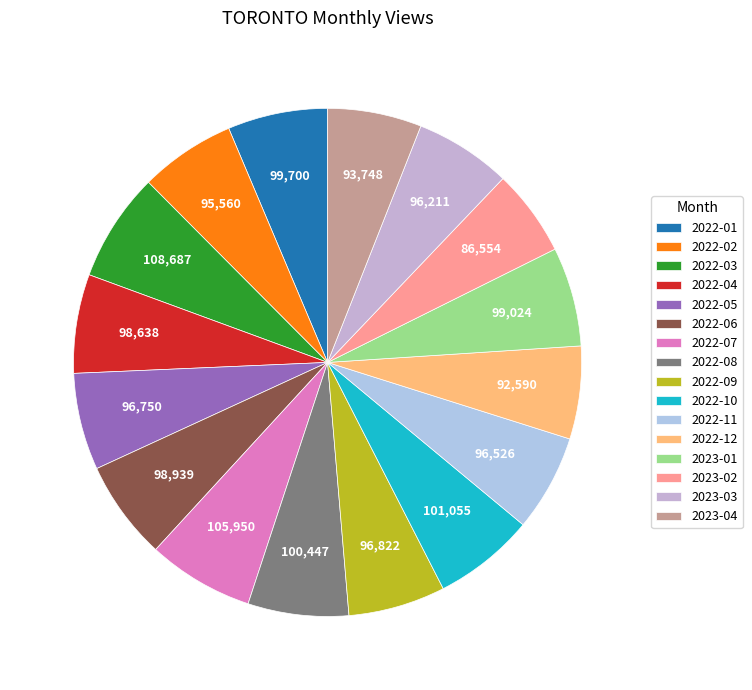

The 2022-10 slice represents 18% of the pie. True or false?

False